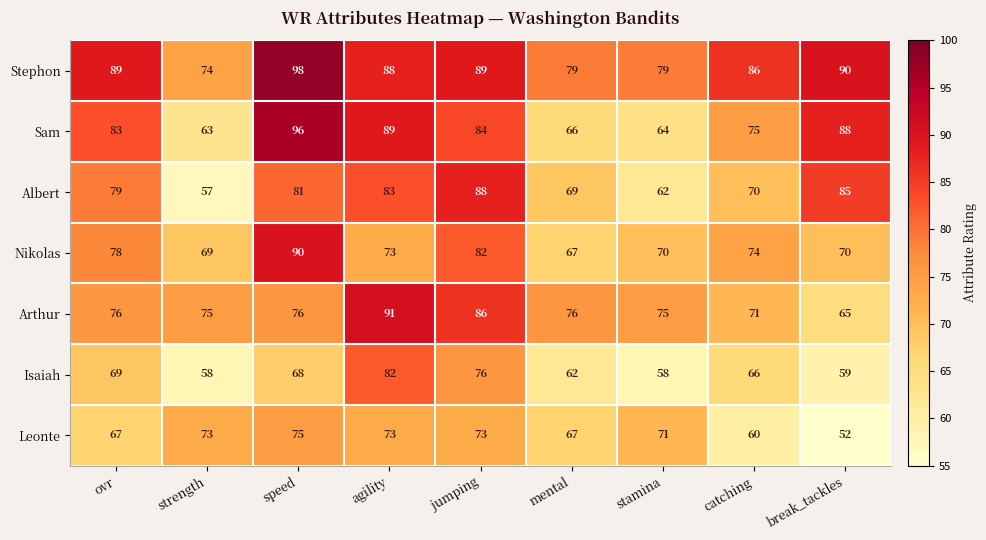

Count the number of categories in the chart.

9